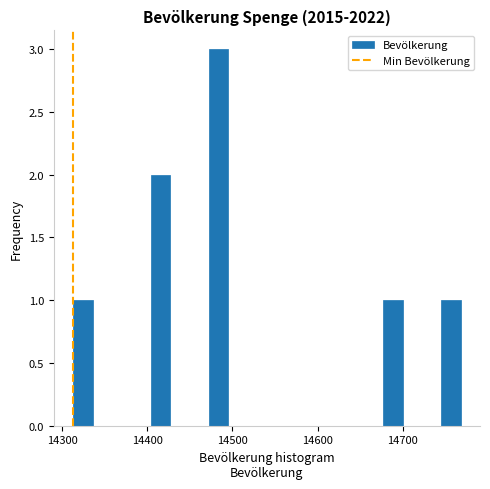

Read against the x-axis, roughly where is the centre of the tallest bar?

14480